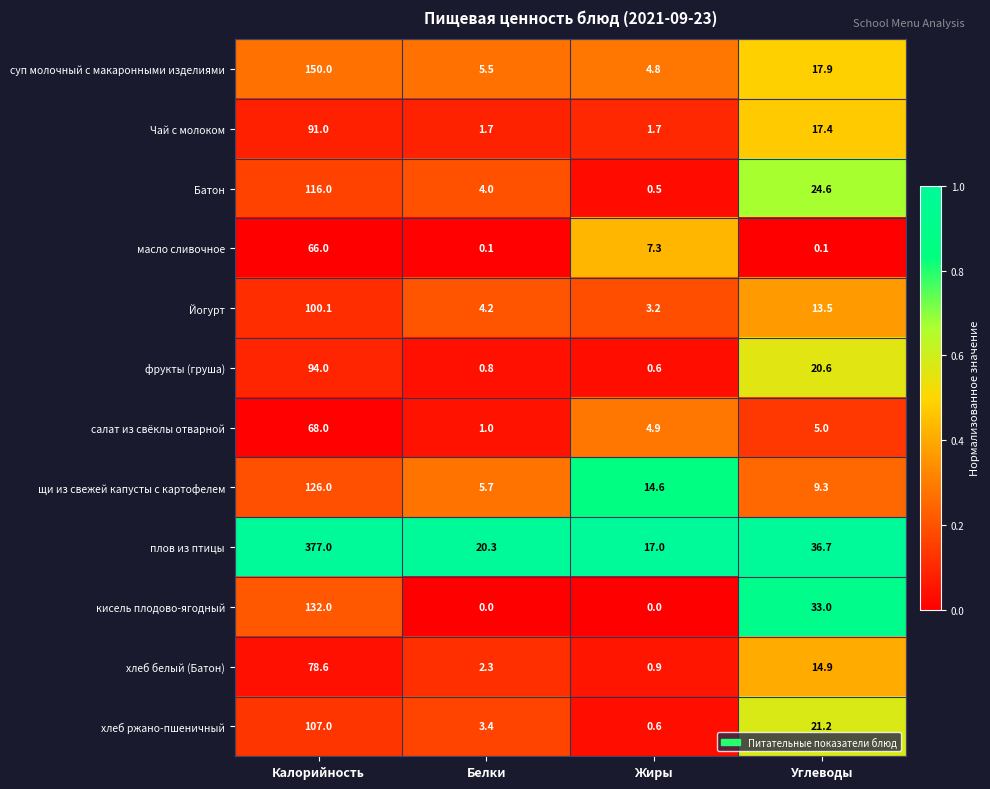

What is the sum of the Чай с молоком values at Калорийность and Углеводы?

108.4